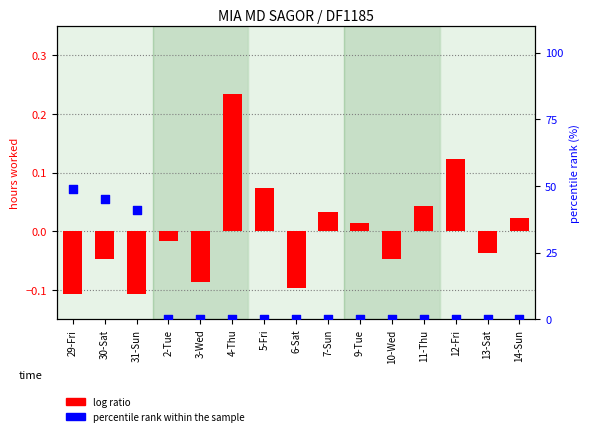

Is the value of percentile rank within the sample at 2-Tue greater than the value of log ratio at 14-Sun?

No